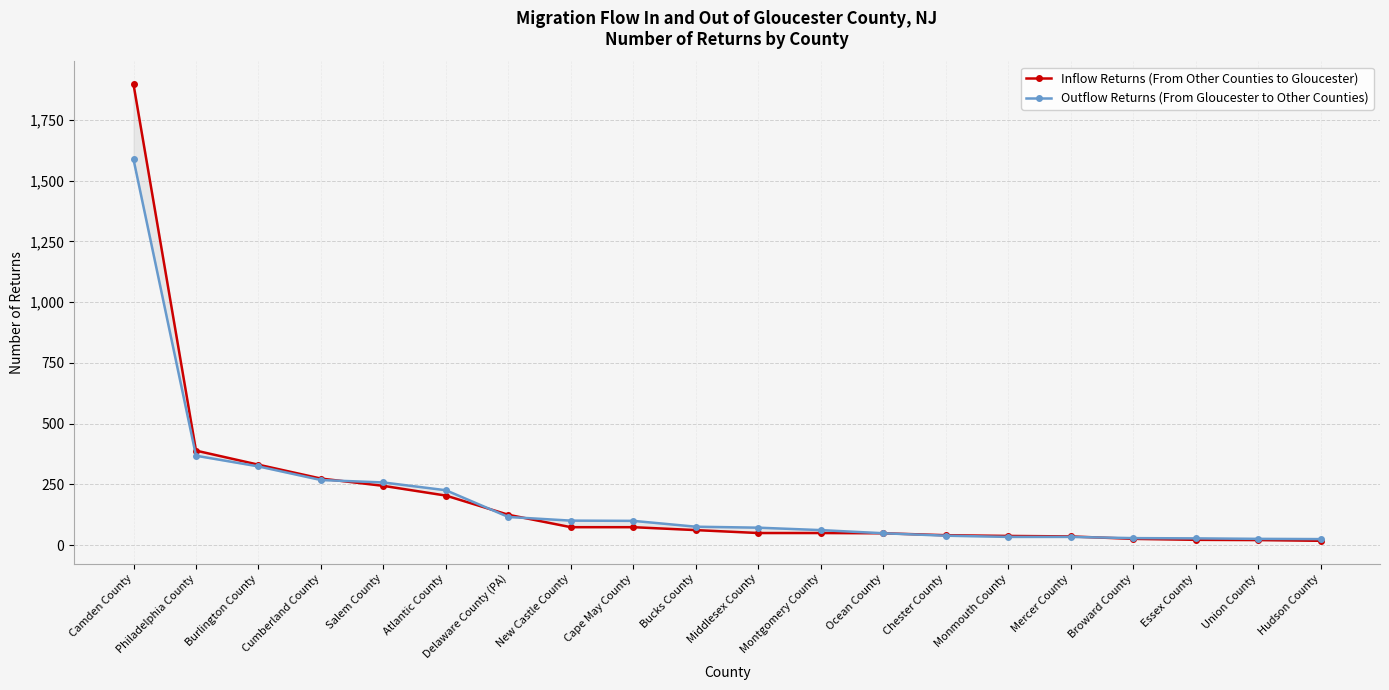

What is the highest value of the Inflow Returns (From Other Counties to Gloucester) series?

1896